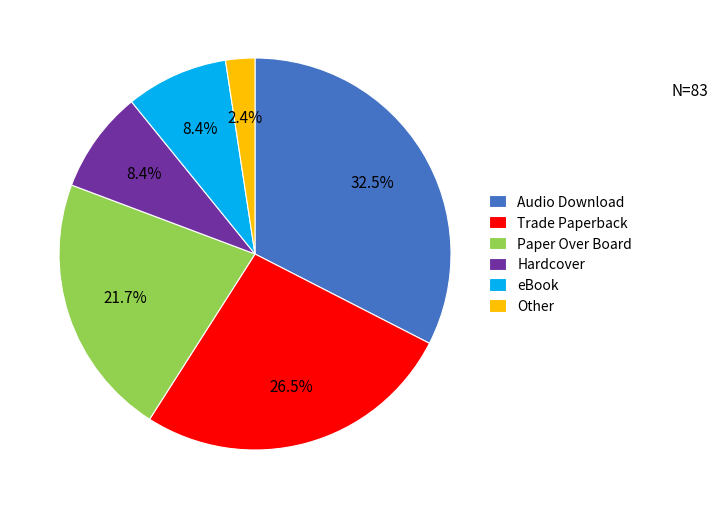

What percentage is the Hardcover slice, to the nearest percent?

8%